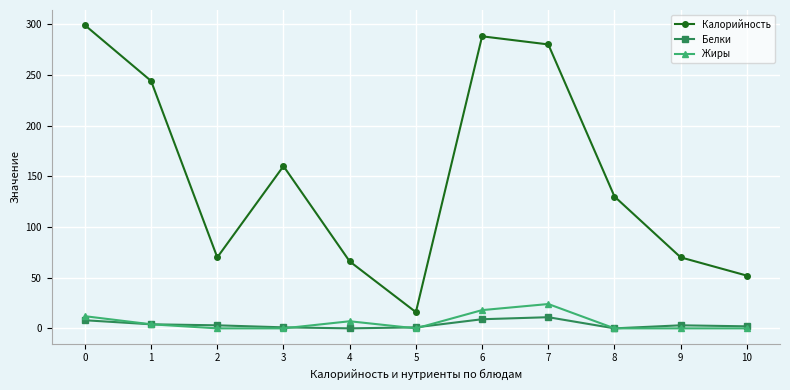

Count the number of data series in this chart.

3